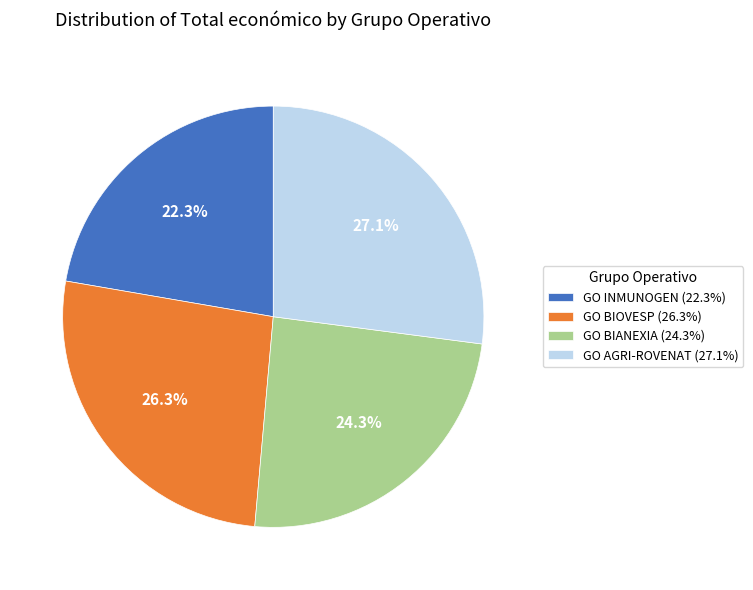

Does GO AGRI-ROVENAT represent more than half of the total?

No